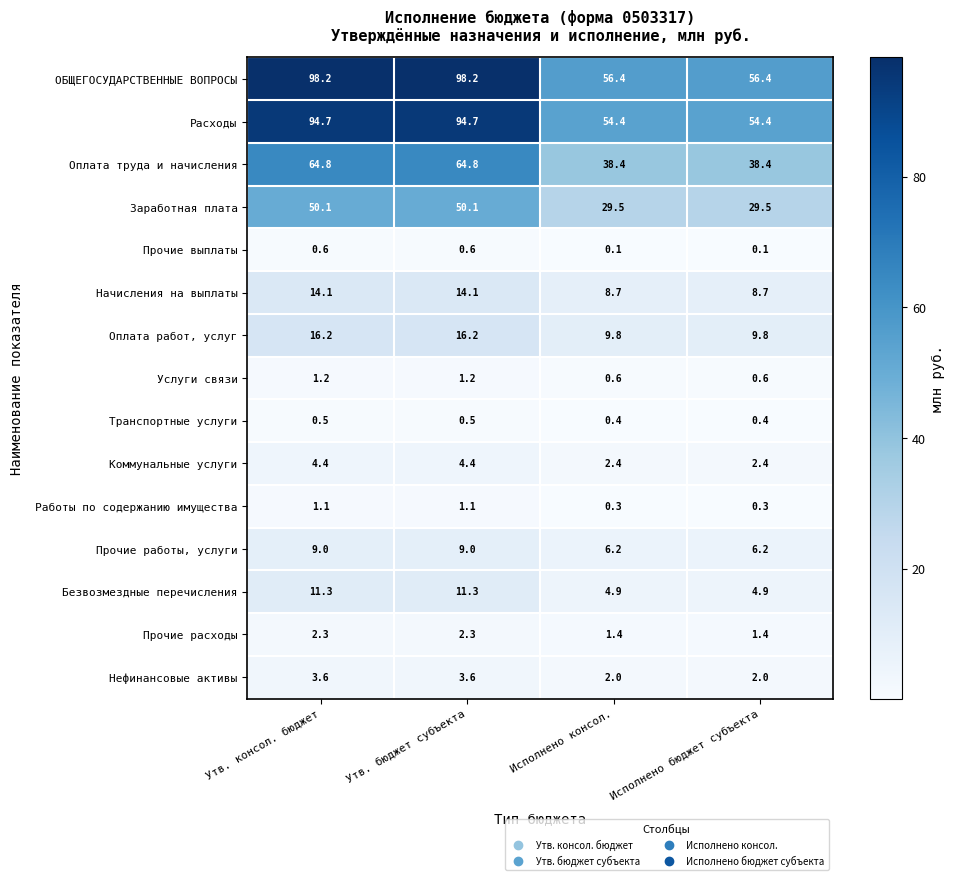

Read the Коммунальные услуги value at Исполнено бюджет субъекта.

2.4